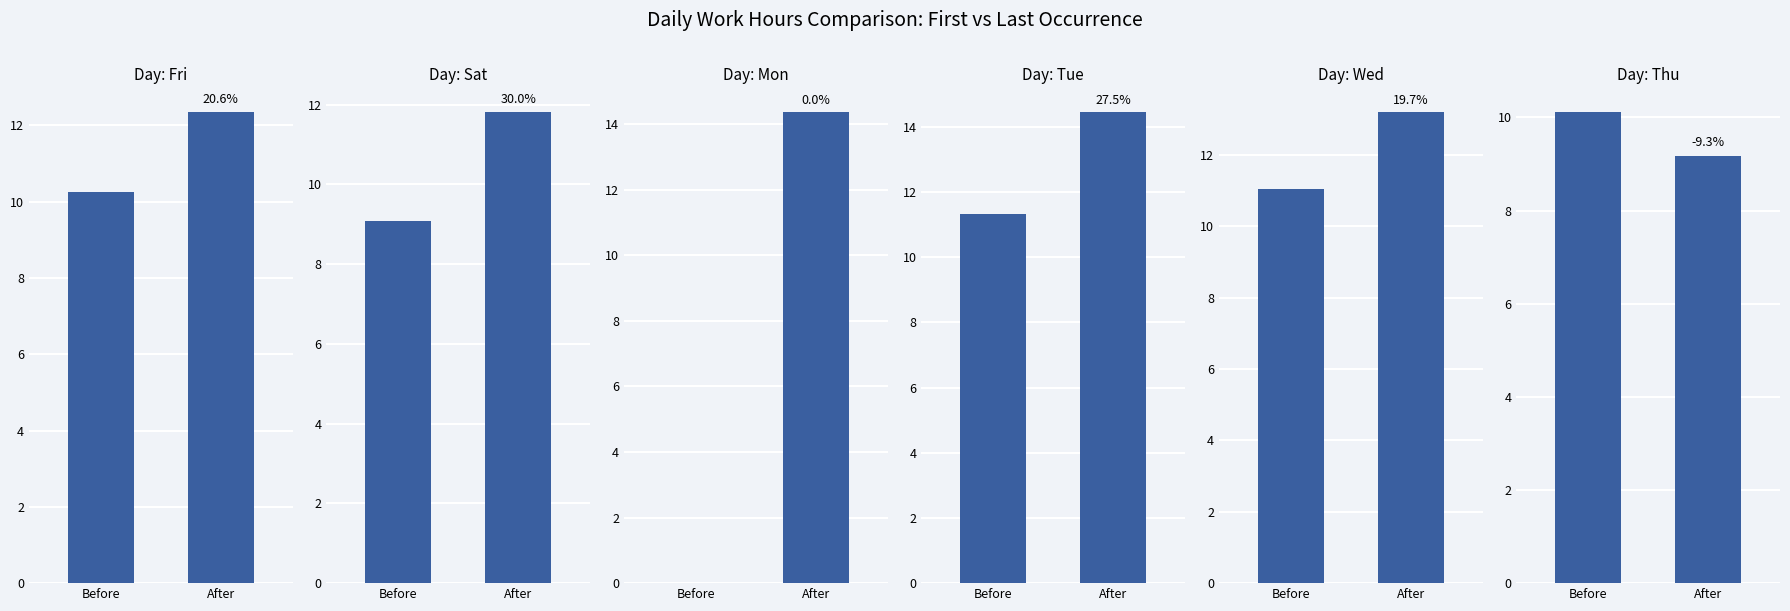

What is the total value across all series at Before?

51.8